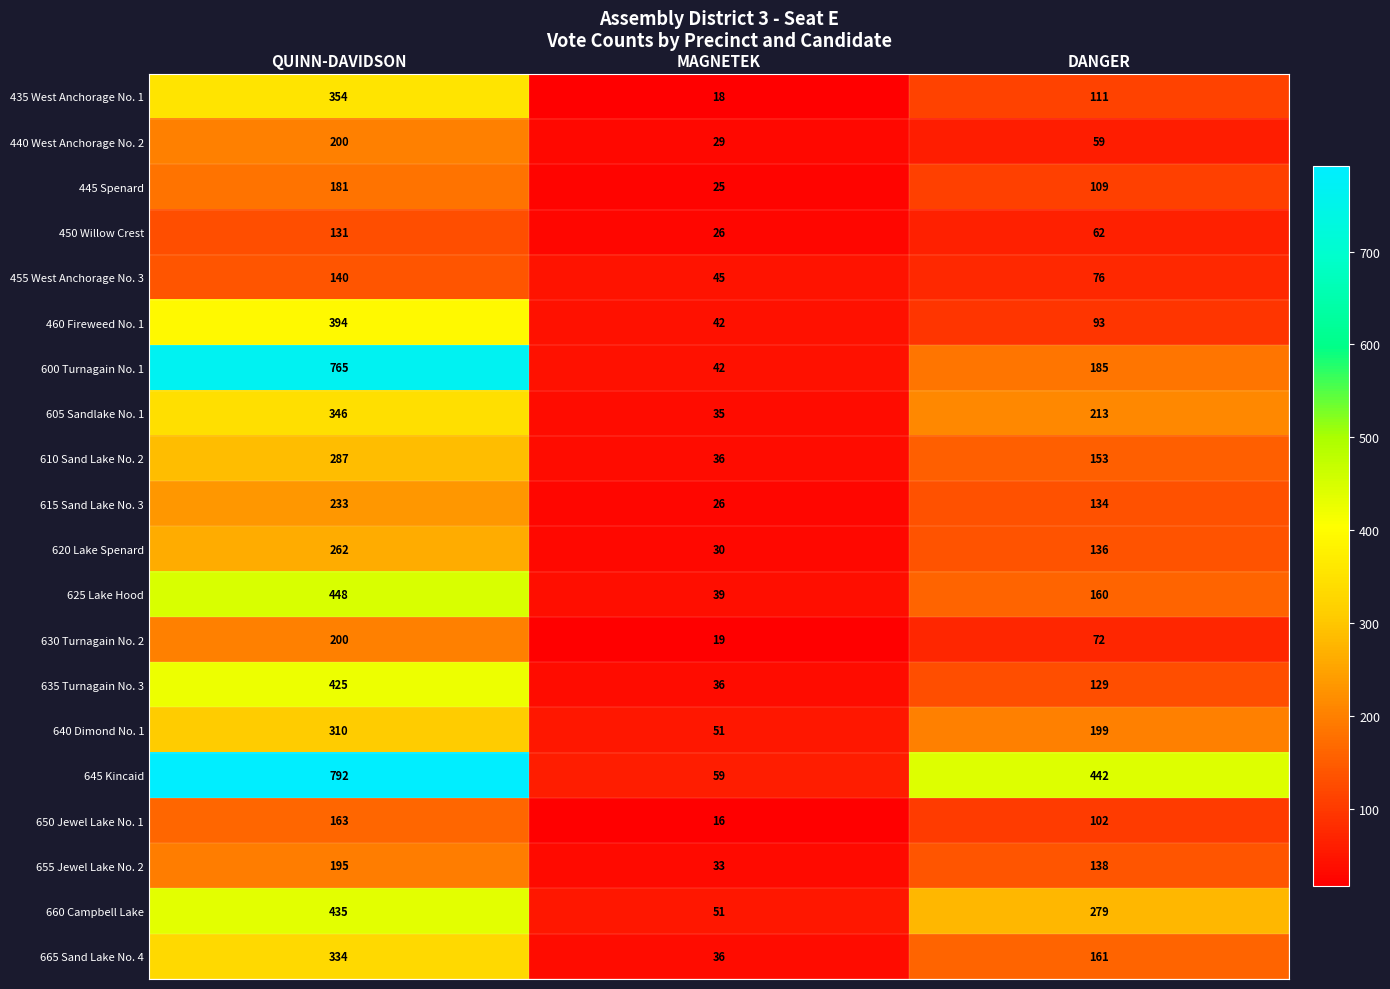

Count the number of data series in this chart.

20